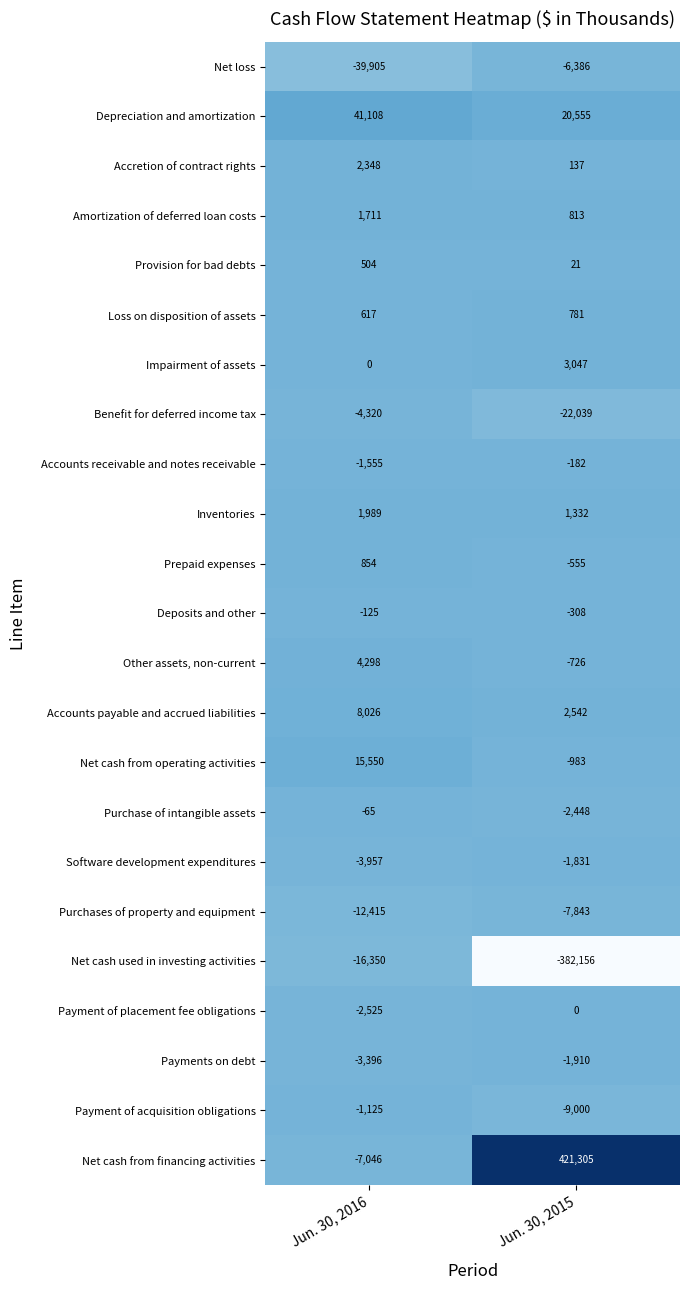

At how many categories does at least one series exceed 379987?

1